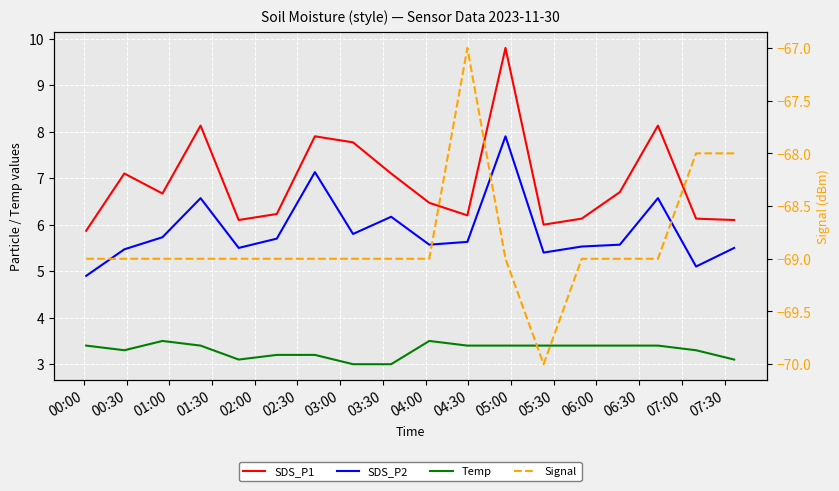

What is the maximum value for Temp?

3.5